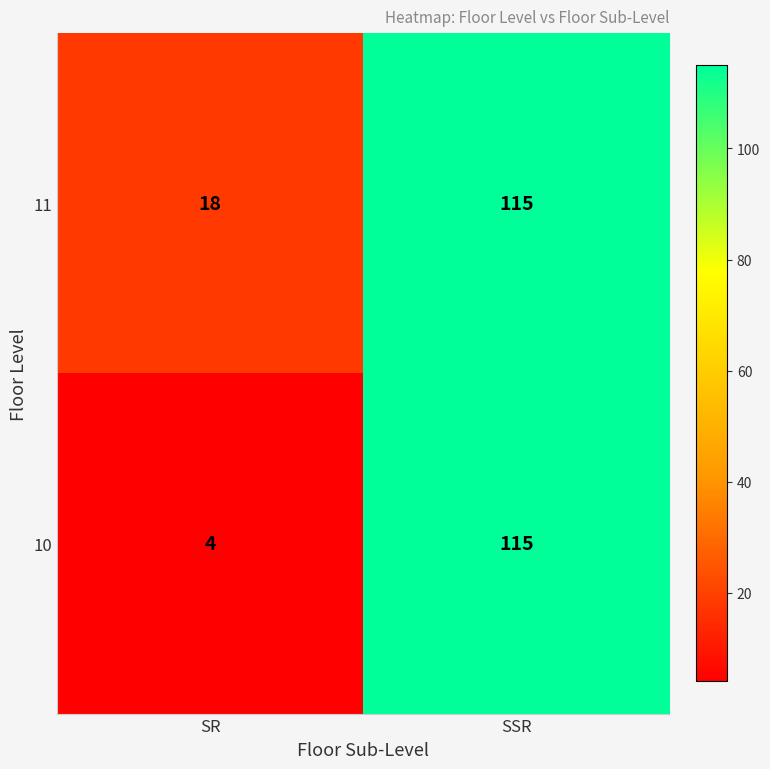

Which label corresponds to the smallest value in the chart?

SR